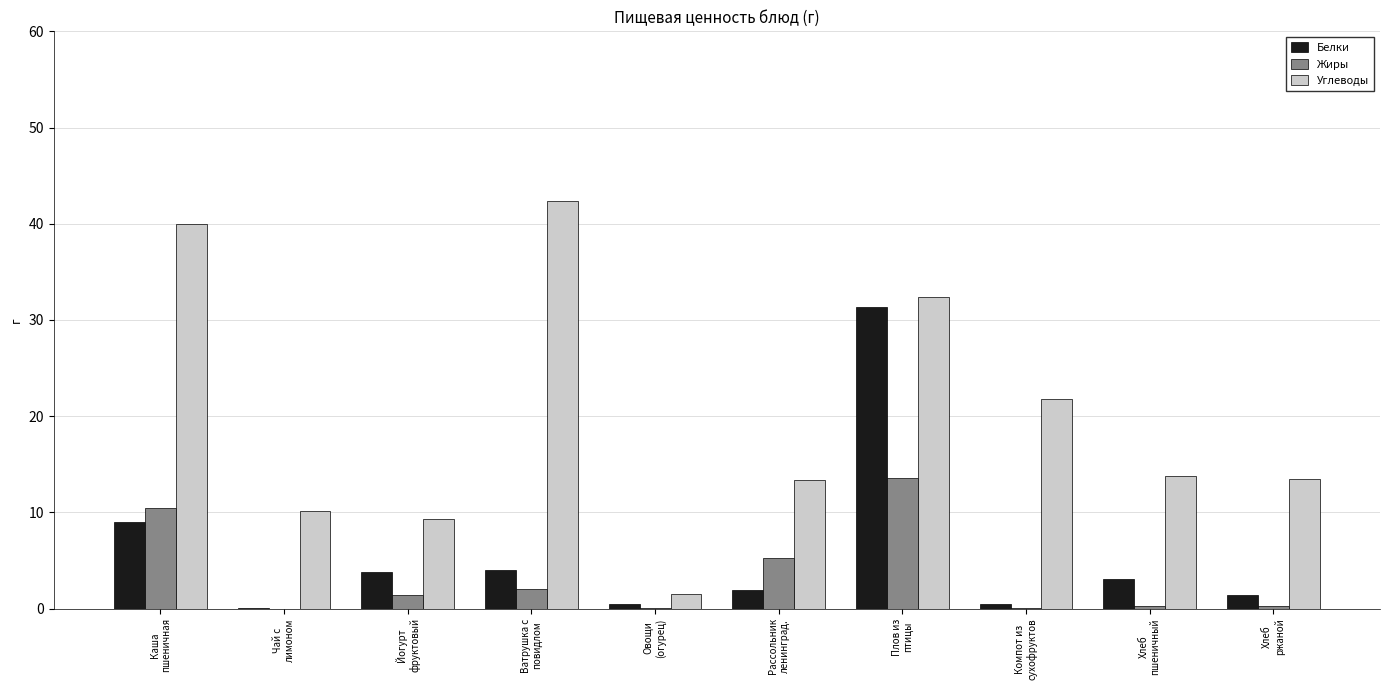

True or false: Белки has a value of 31.4 at Плов из
птицы.

True